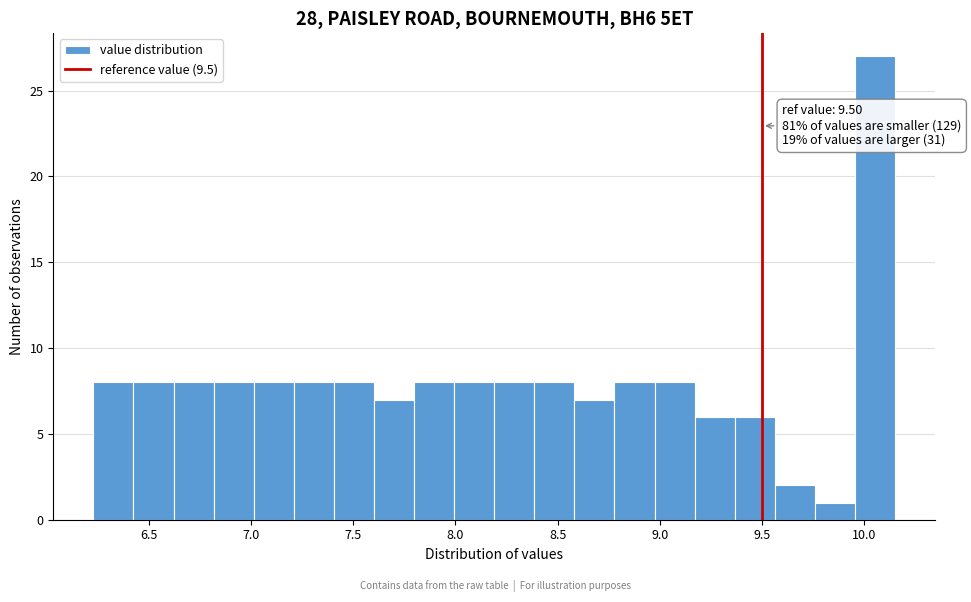

Around what value on the x-axis is the tallest bar? Give the approximate position of its centre, as read against the axis.

10.05